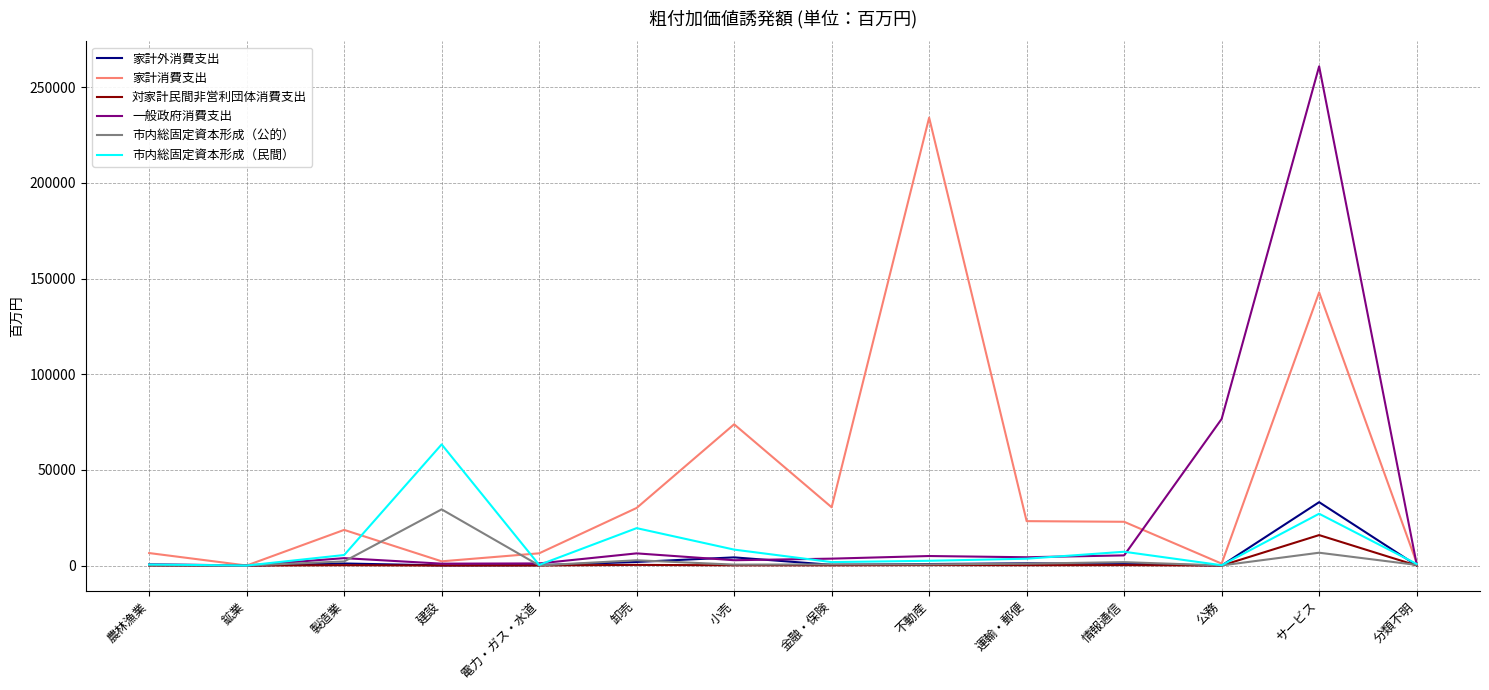

Which series has the largest range (max minus min)?

一般政府消費支出